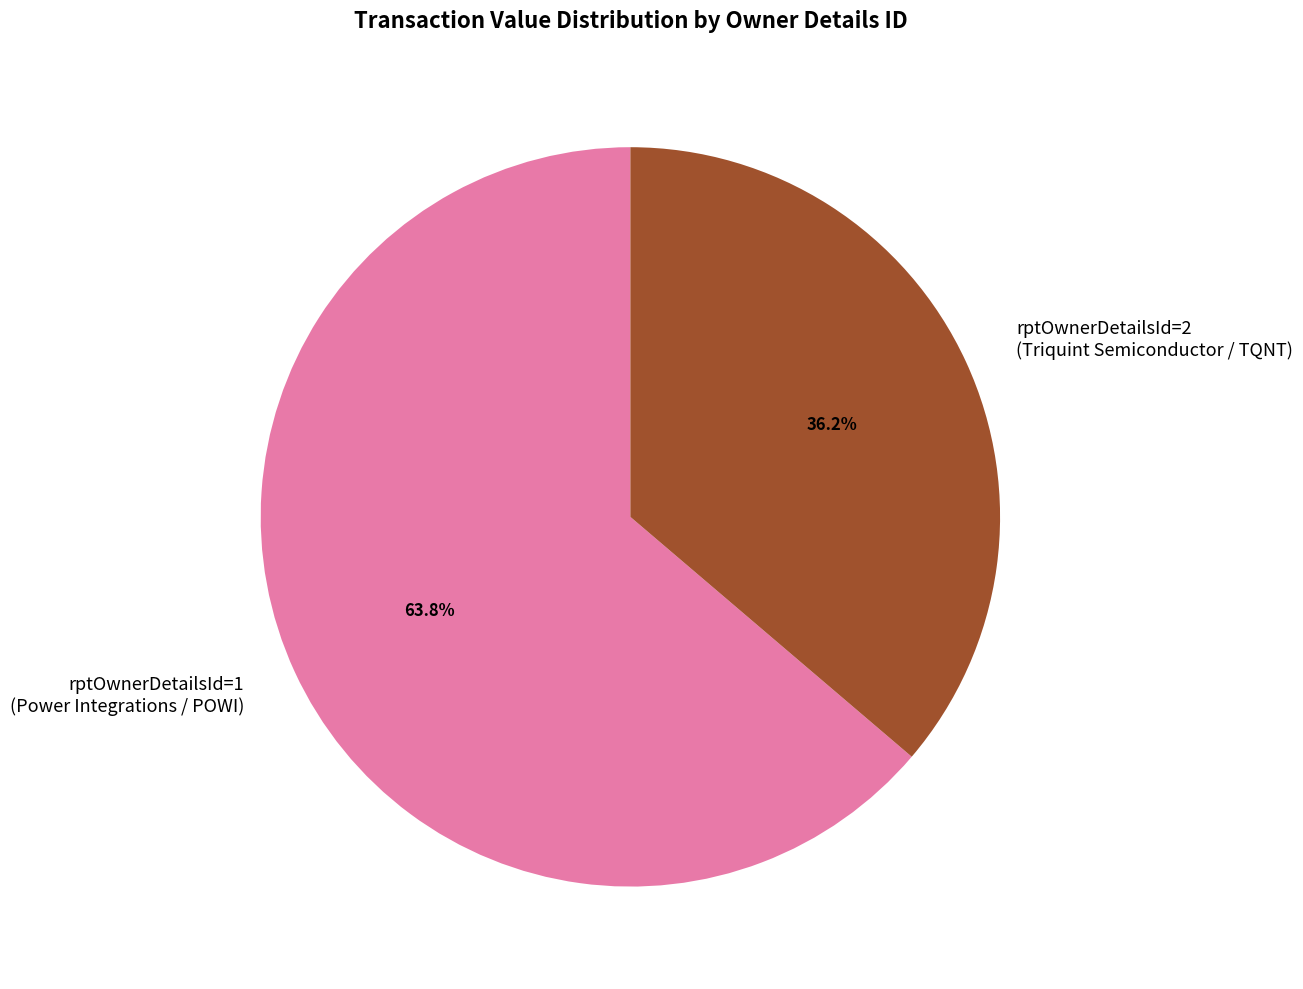

What percentage is NOT represented by rptOwnerDetailsId=2 (Triquint Semiconductor / TQNT)?

63.8%